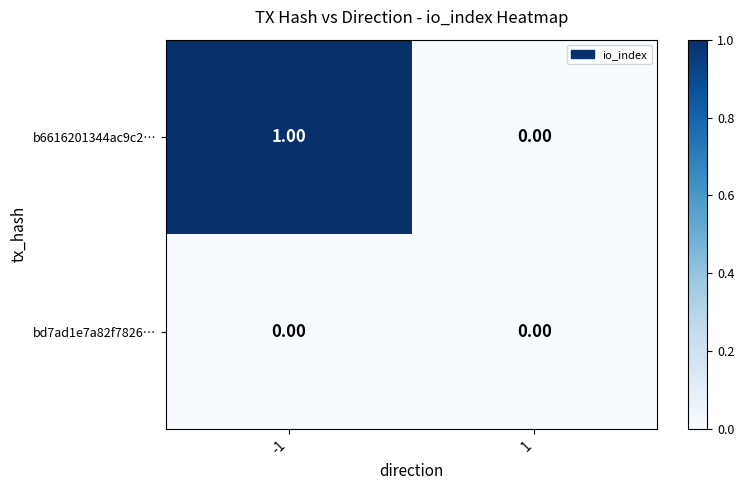

Which series has the largest total across all categories?

b6616201344ac9c2…